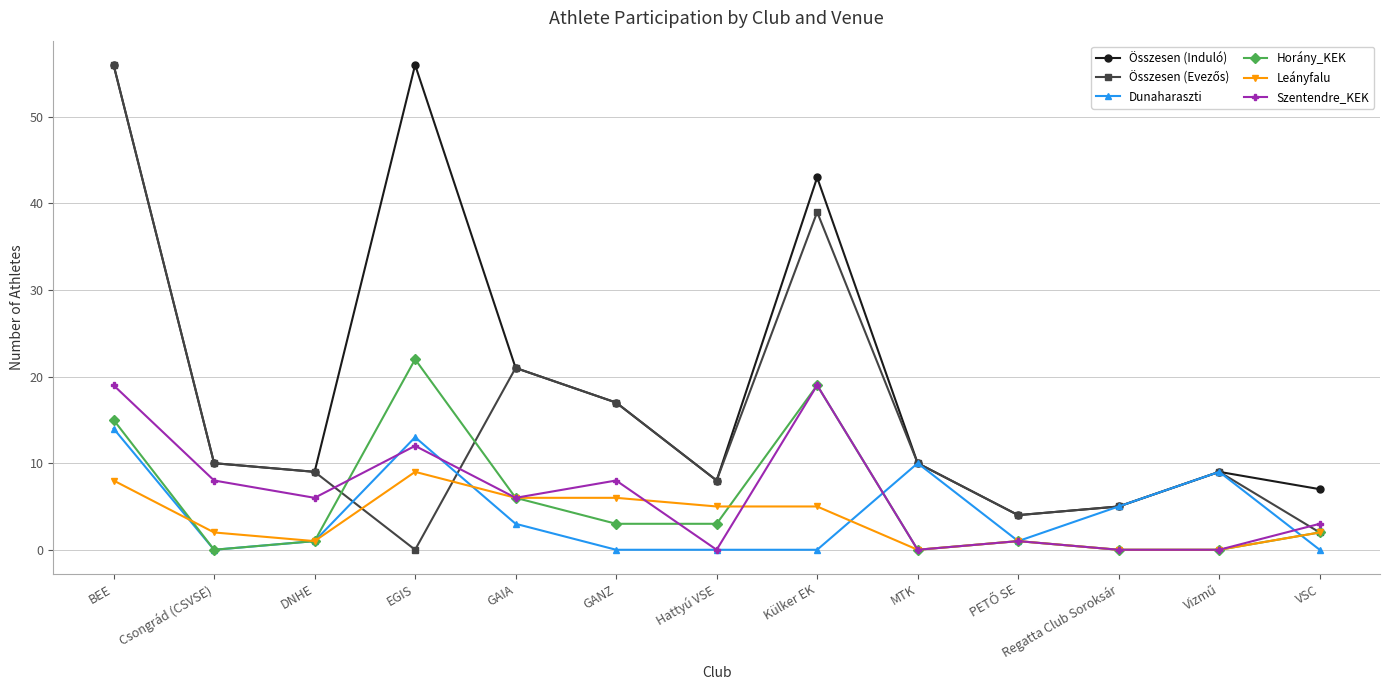

What is the spread (max minus min) of values at BEE?

48